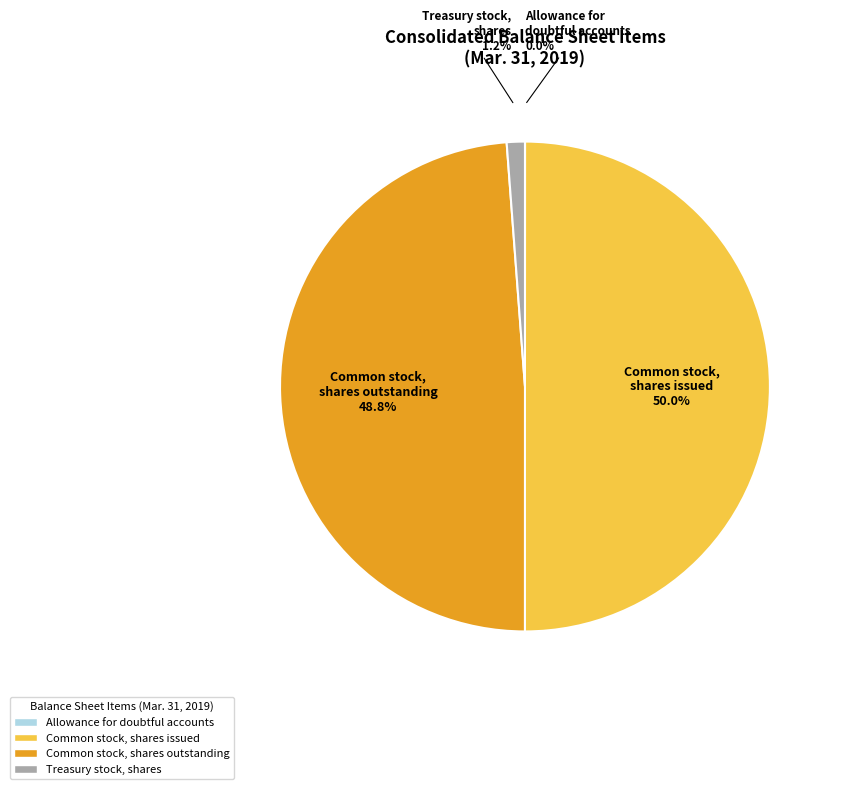

To the nearest percent, what portion does Common stock, shares outstanding represent?

49%